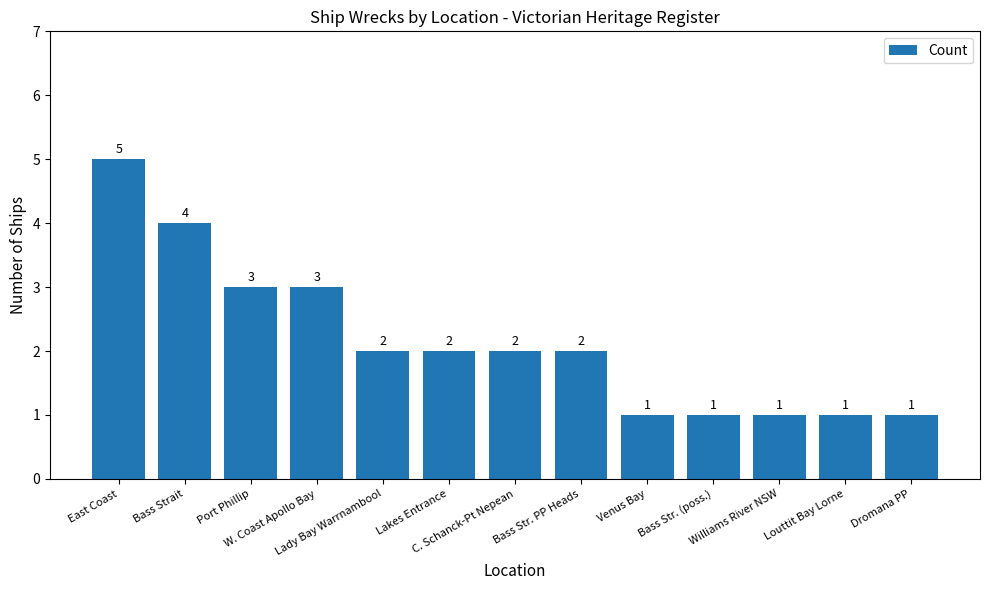

How many values are between 1 and 3?

11